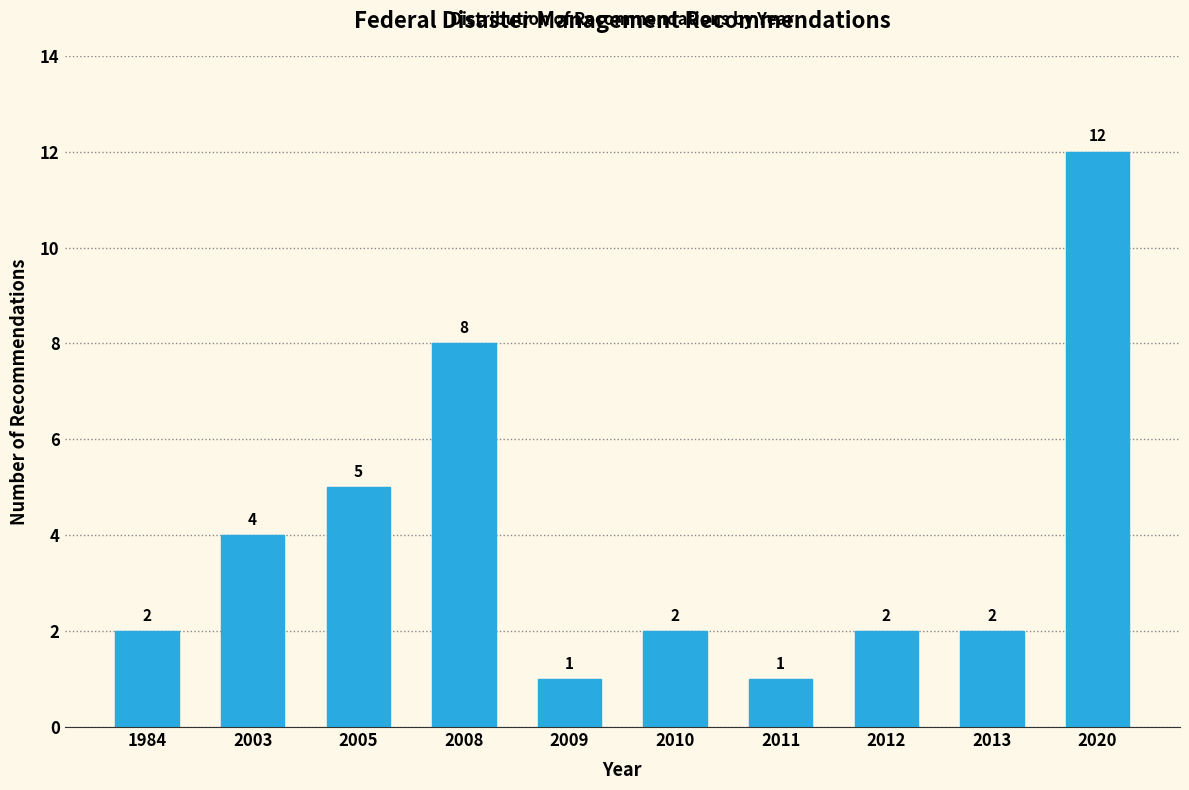

Reading right to left, extract all data points from this chart.

2020=12	2013=2	2012=2	2011=1	2010=2	2009=1	2008=8	2005=5	2003=4	1984=2